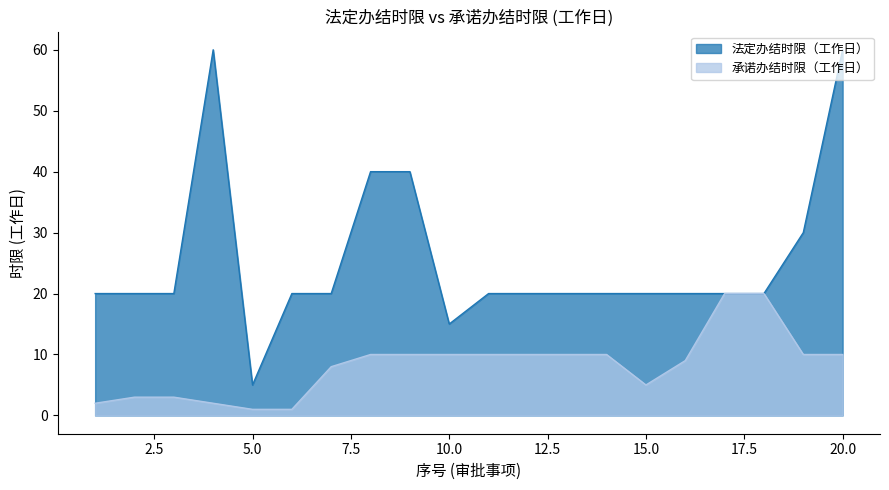

How many lines are shown in the chart?

2